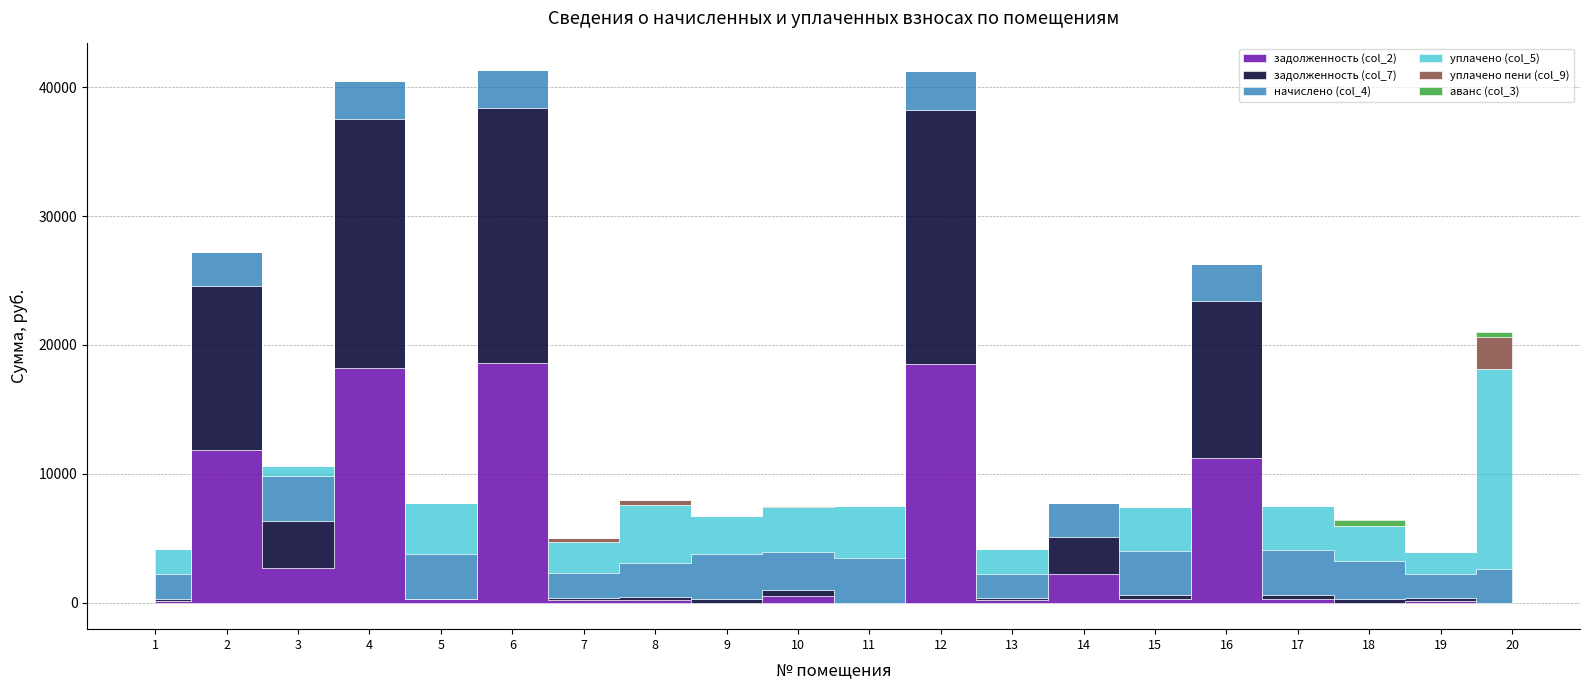

What is the value of the задолженность (col_2) point at the 10th from the left?

509.5